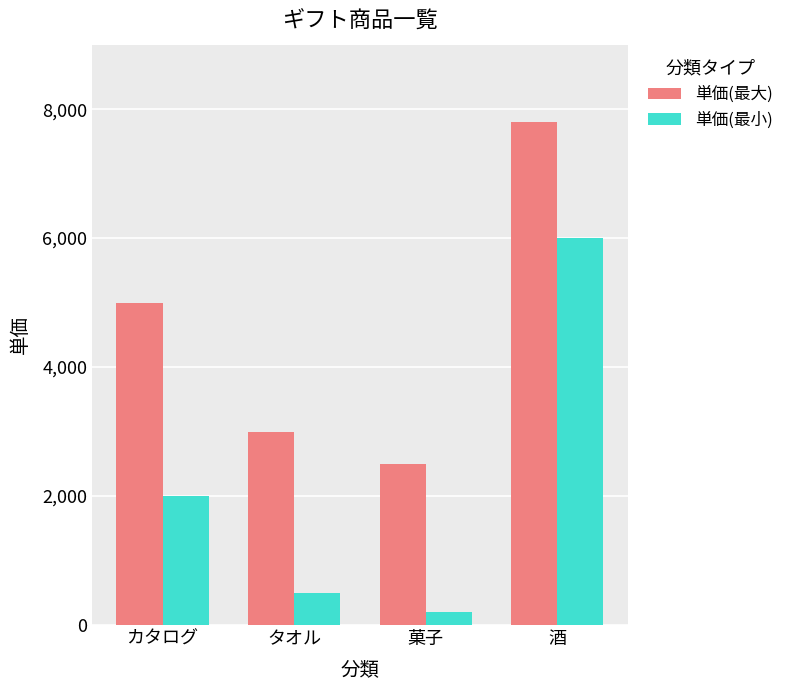

Reading left to right, what are all the values shown in this chart?

単価(最大): カタログ=5000	タオル=3000	菓子=2500	酒=7800
単価(最小): カタログ=2000	タオル=500	菓子=200	酒=6000